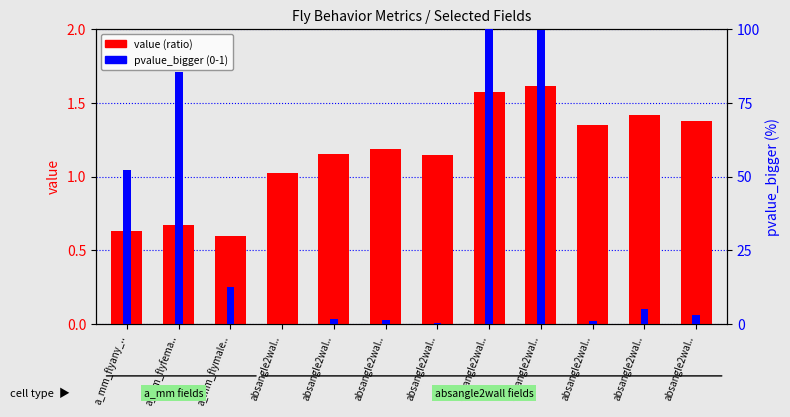

Which category has the lowest value in the pvalue_bigger (%) series?

absangle2wal..